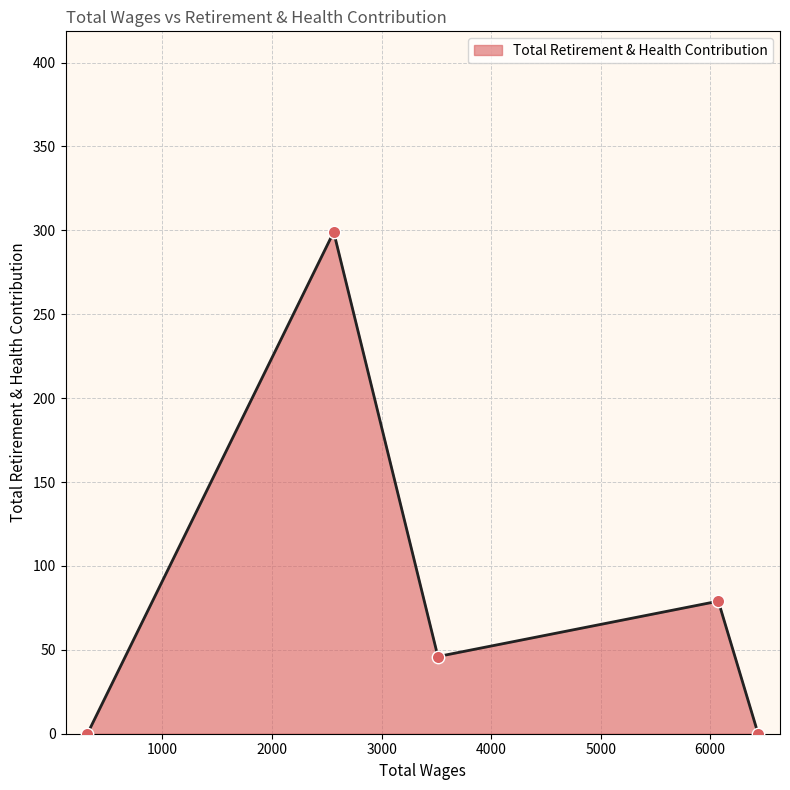

What is the change in value from 6437.0 to 6074.0?

+79